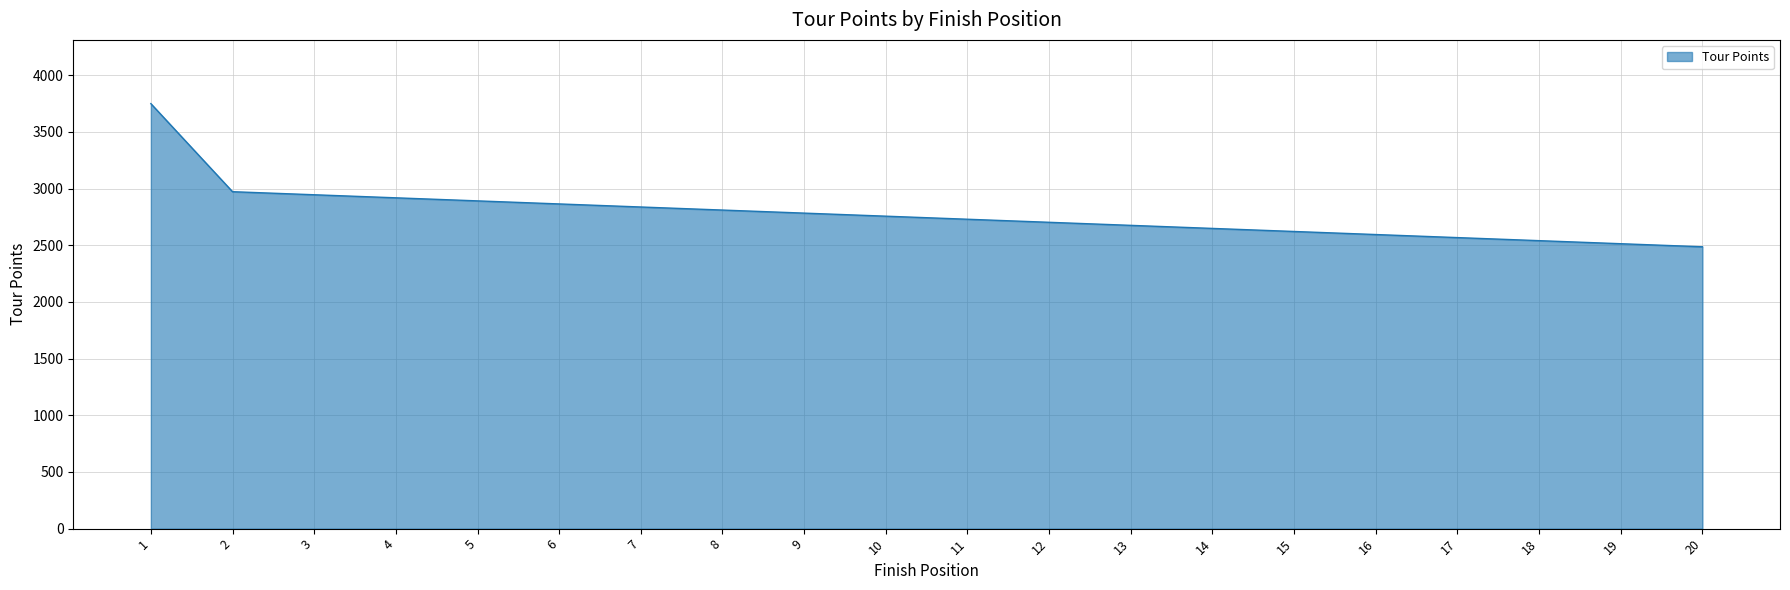

Reading left to right, list all the values displayed in this chart.

3750	2973	2946	2919	2892	2865	2838	2811	2784	2757	2730	2703	2676	2649	2622	2595	2568	2541	2514	2487